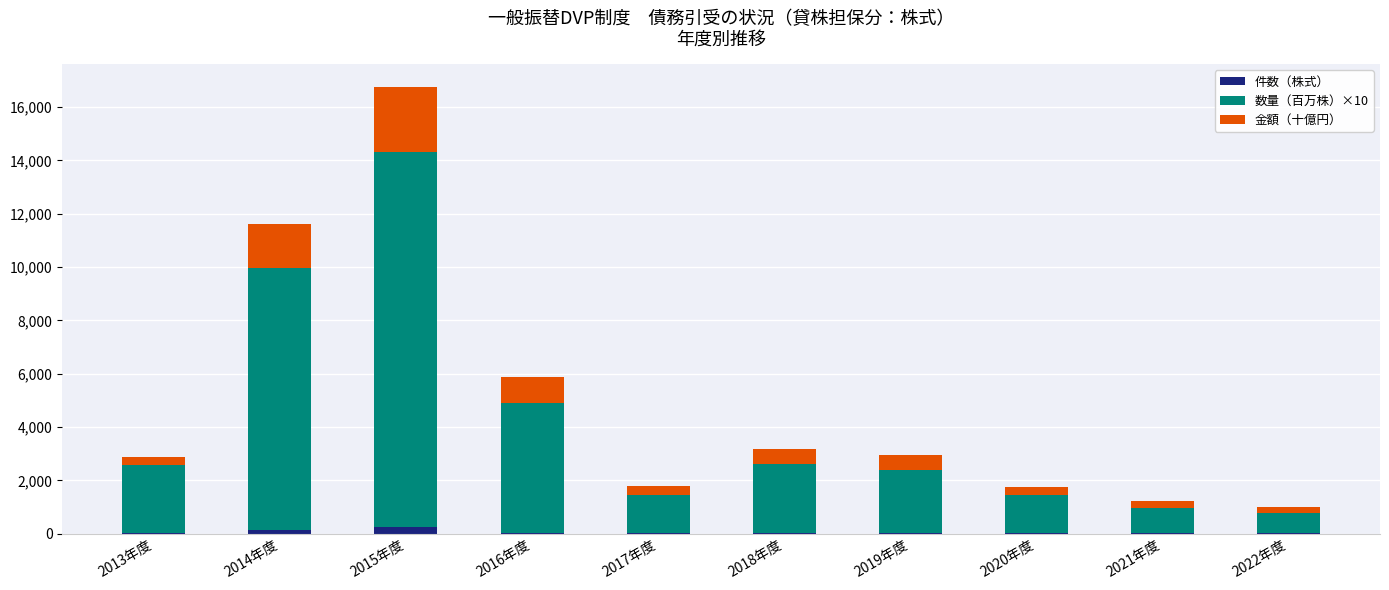

What is the sum of all 件数（株式） values?

496.2